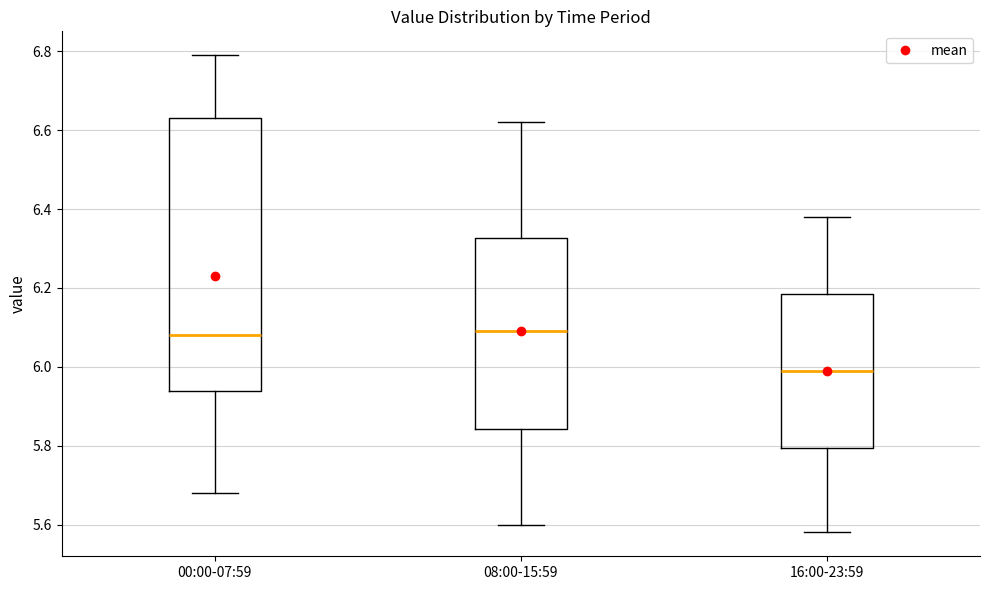

Reading left to right, transcribe this box plot: for each box, give where its median line is, the range the box spans, and where its two whiskers end, as read against the y-axis. The values are not printed on the chart, so give them approximately, as read against the axis.

00:00-07:59: median 6.08, box 5.94 to 6.64, whiskers 5.68 to 6.80
08:00-15:59: median 6.10, box 5.84 to 6.32, whiskers 5.60 to 6.62
16:00-23:59: median 6.00, box 5.80 to 6.18, whiskers 5.58 to 6.38